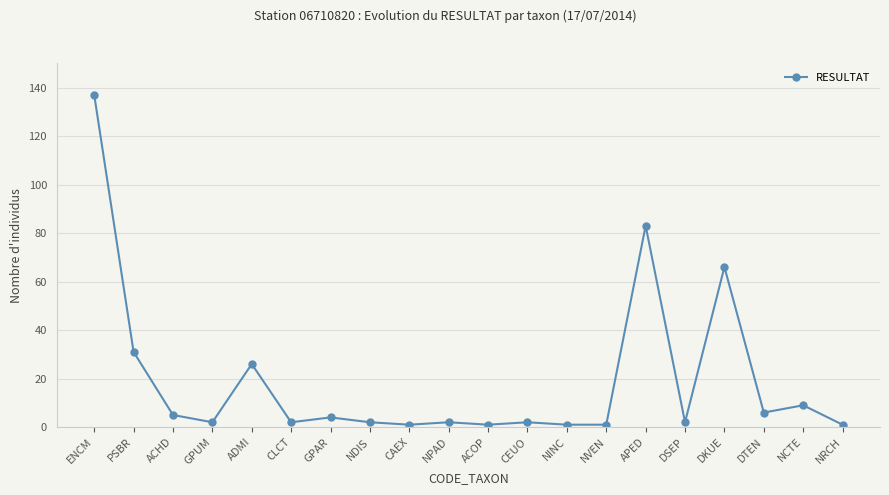

Which category has the highest value across all series?

ENCM